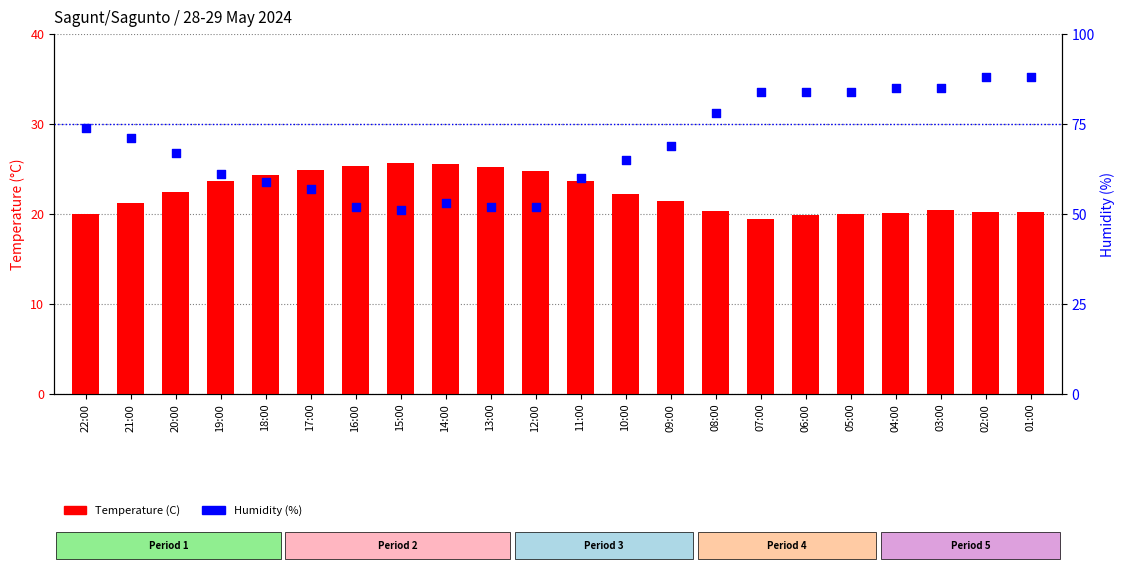

Is the value of Humidity (%) at 05:00 greater than the value of Temperature (C) at 05:00?

Yes